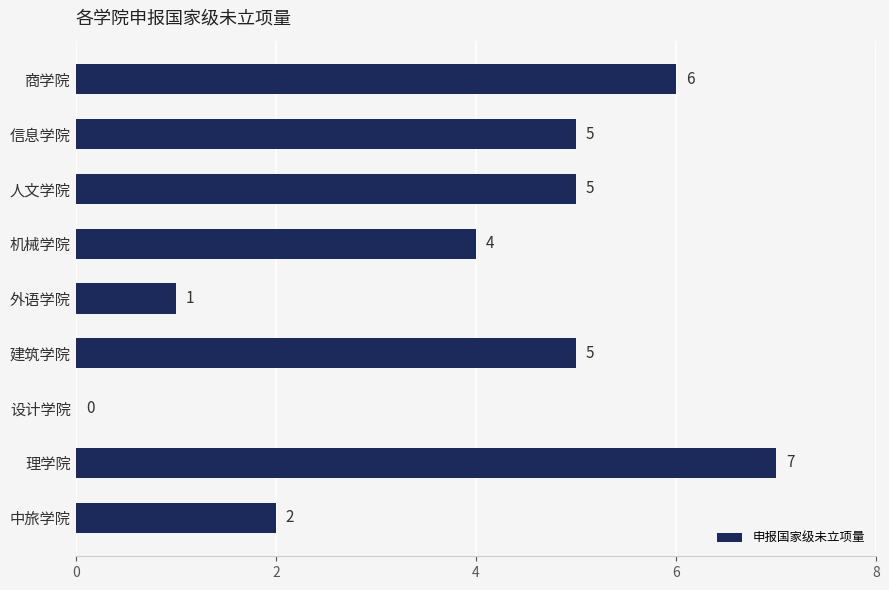

Which label corresponds to the largest value in the chart?

理学院